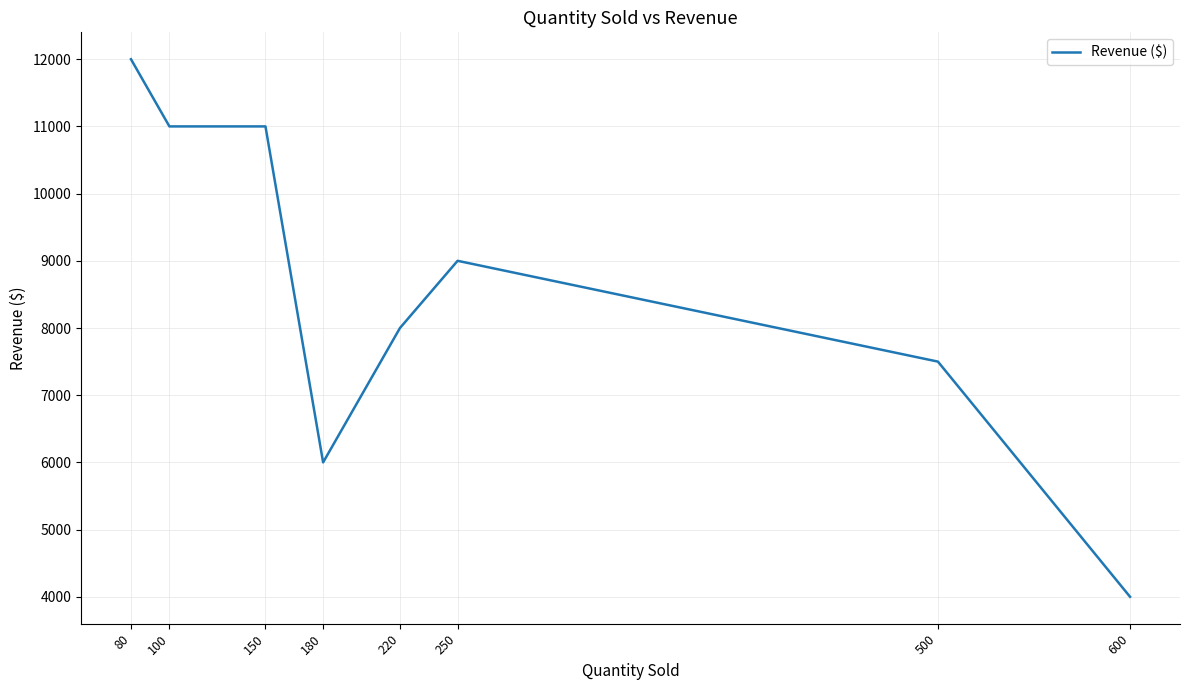

Reading left to right, list all the values displayed in this chart.

12000	11000	11000	6000	8000	9000	7500	4000